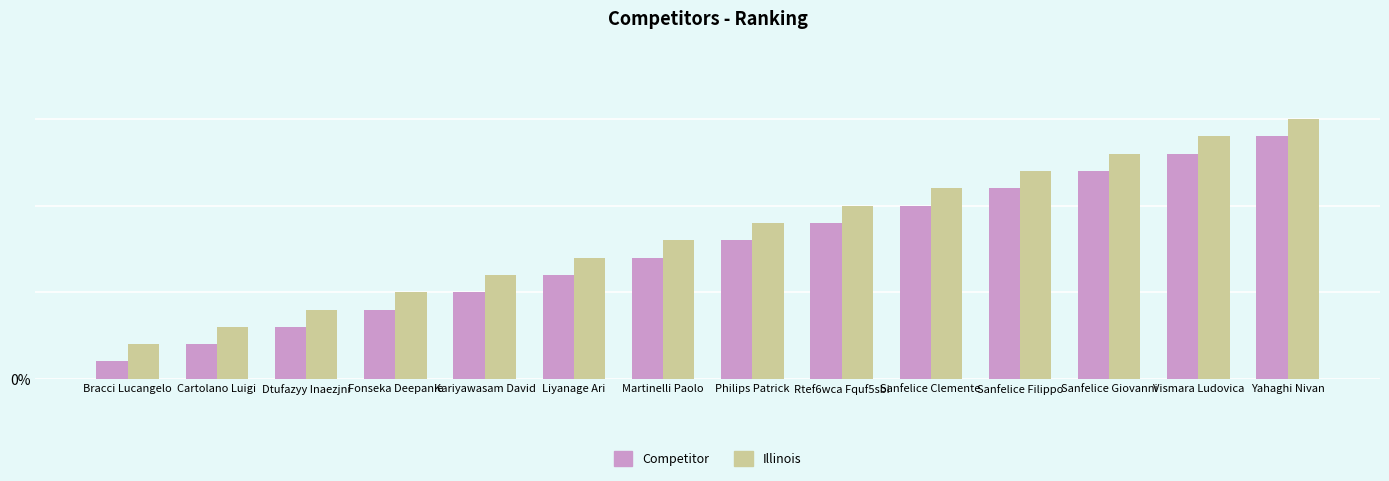

Does the chart contain stacked bars?

No